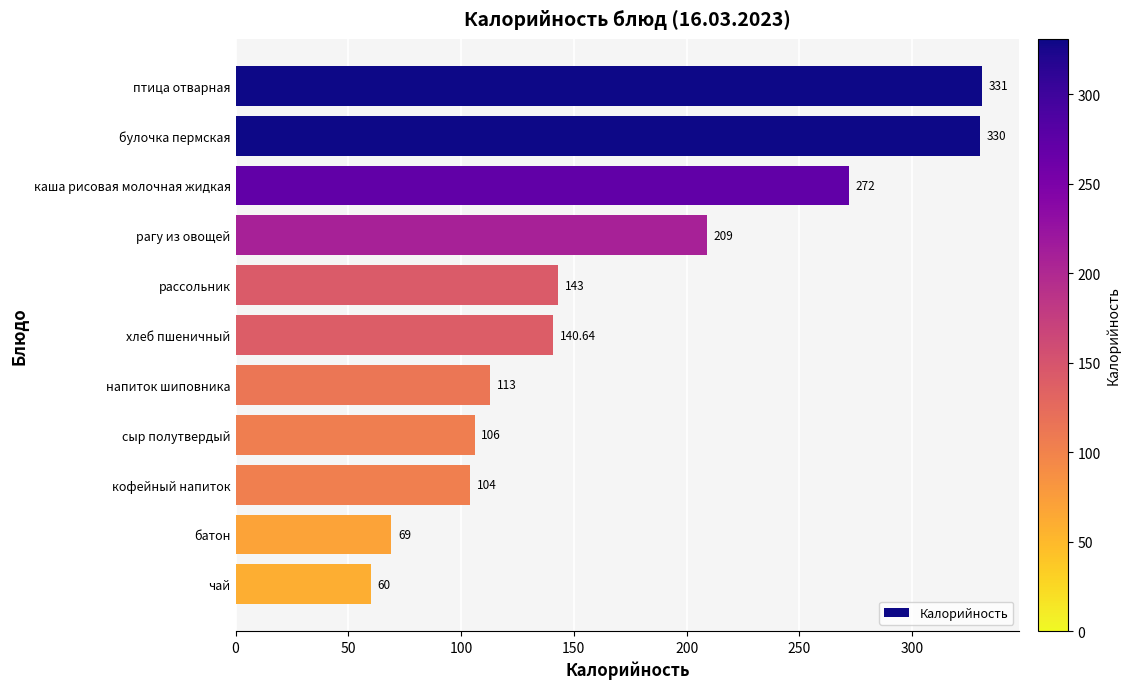

Count the number of data series in this chart.

1